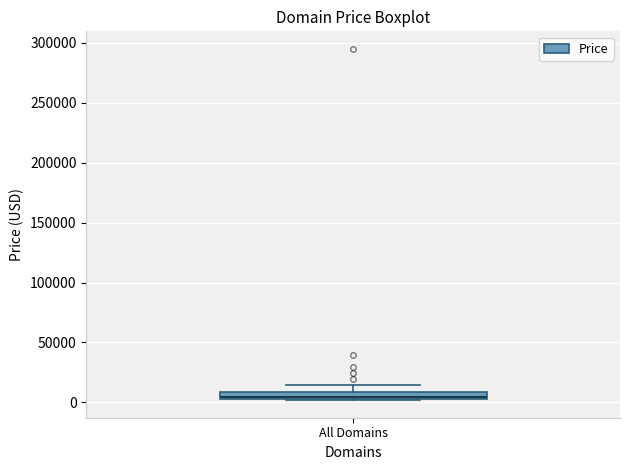

Where does the upper whisker of the box for All Domains end on the y-axis? The values are not printed on the chart, so give them approximately, as read against the axis.

15000